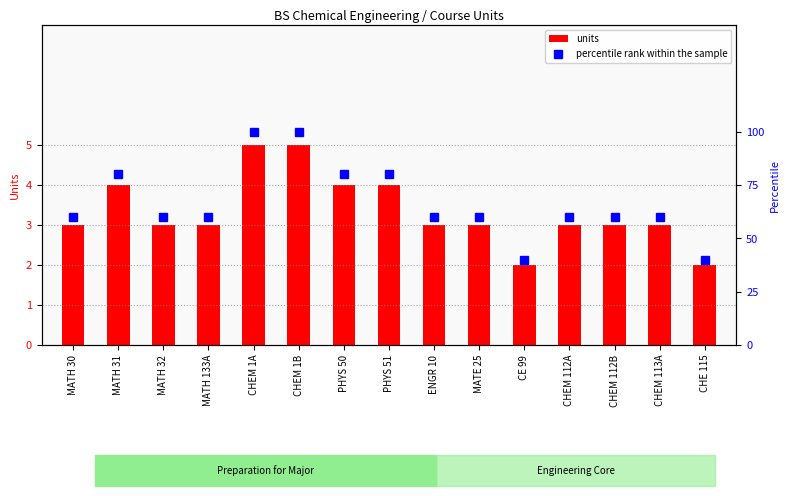

What value does the units series have at CHEM 113A?

3